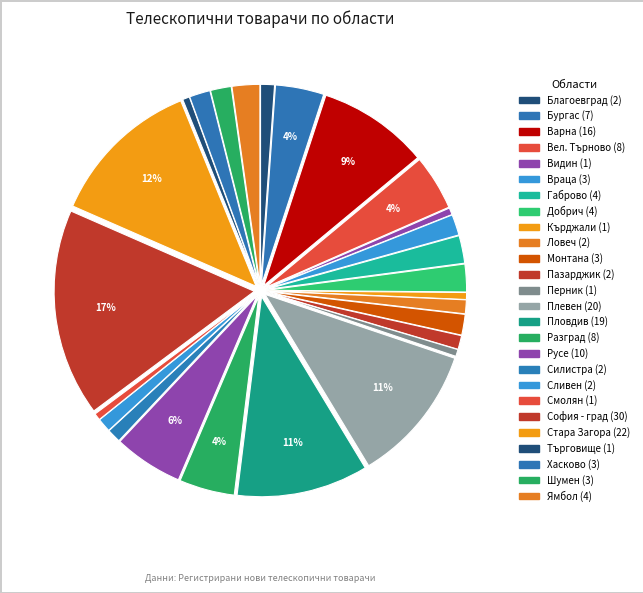

How many segments does this pie chart have?

26